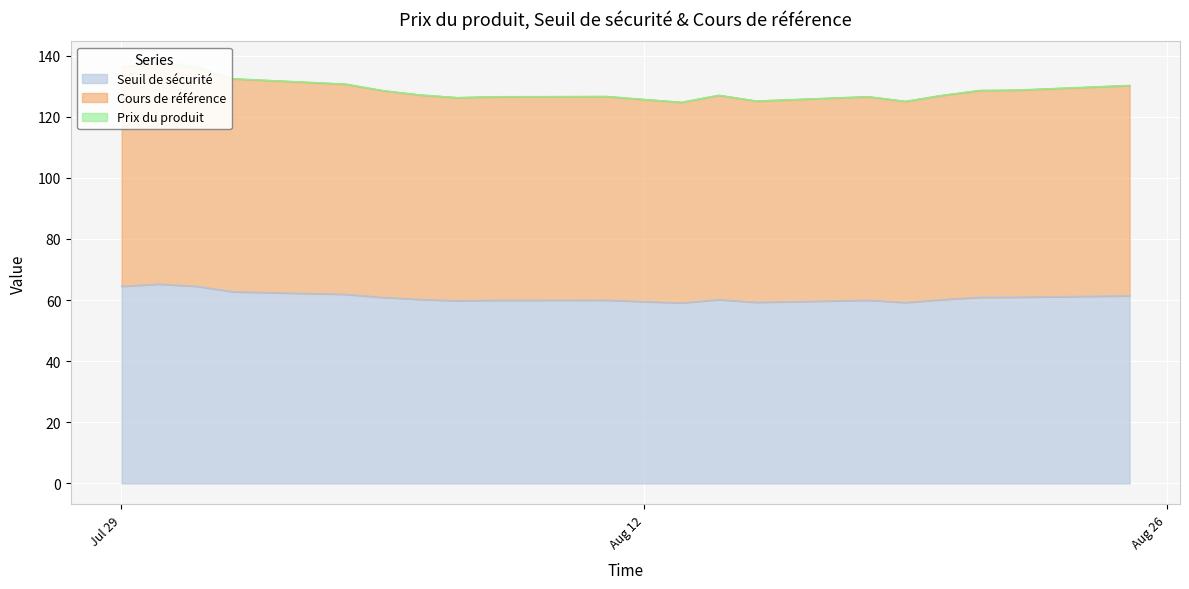

Which label corresponds to the smallest value in the chart?

2025-08-19